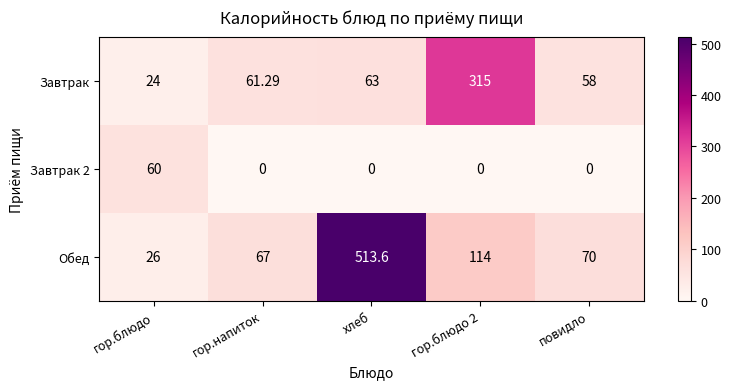

At which label does Завтрак first exceed 61?

гор.напиток